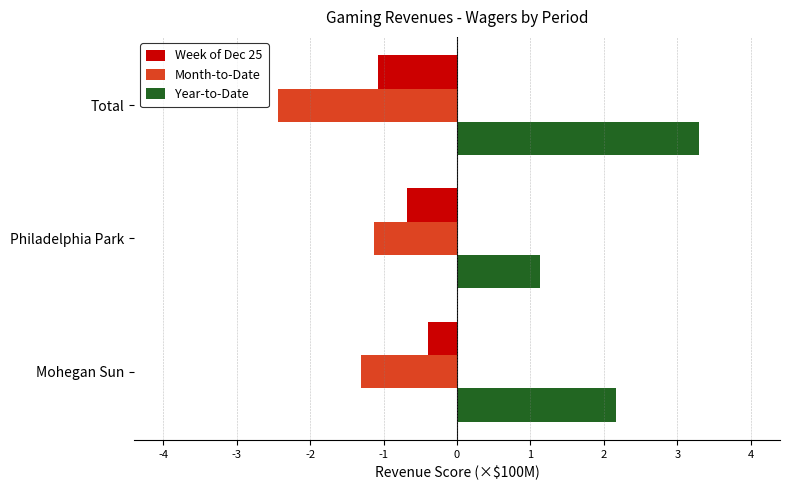

At which category is the sum across all series the highest?

Mohegan Sun